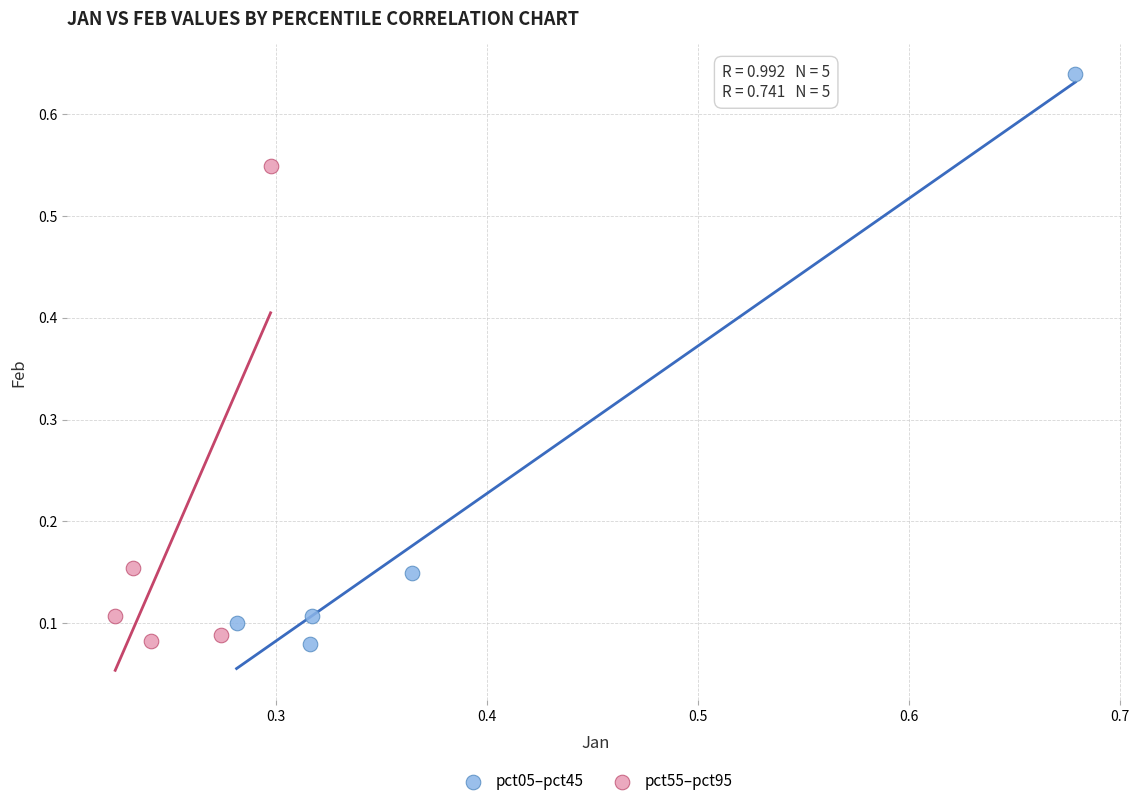

What are all the series names shown in the legend?

pct05–pct45, pct55–pct95